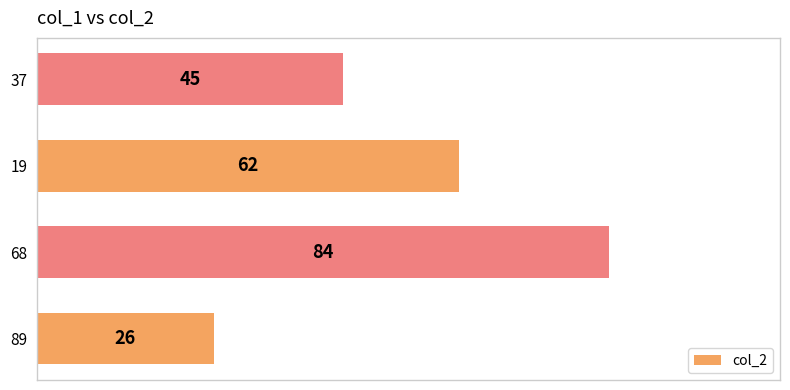

Approximately how many times larger is the value at 19 compared to 37?

1.4